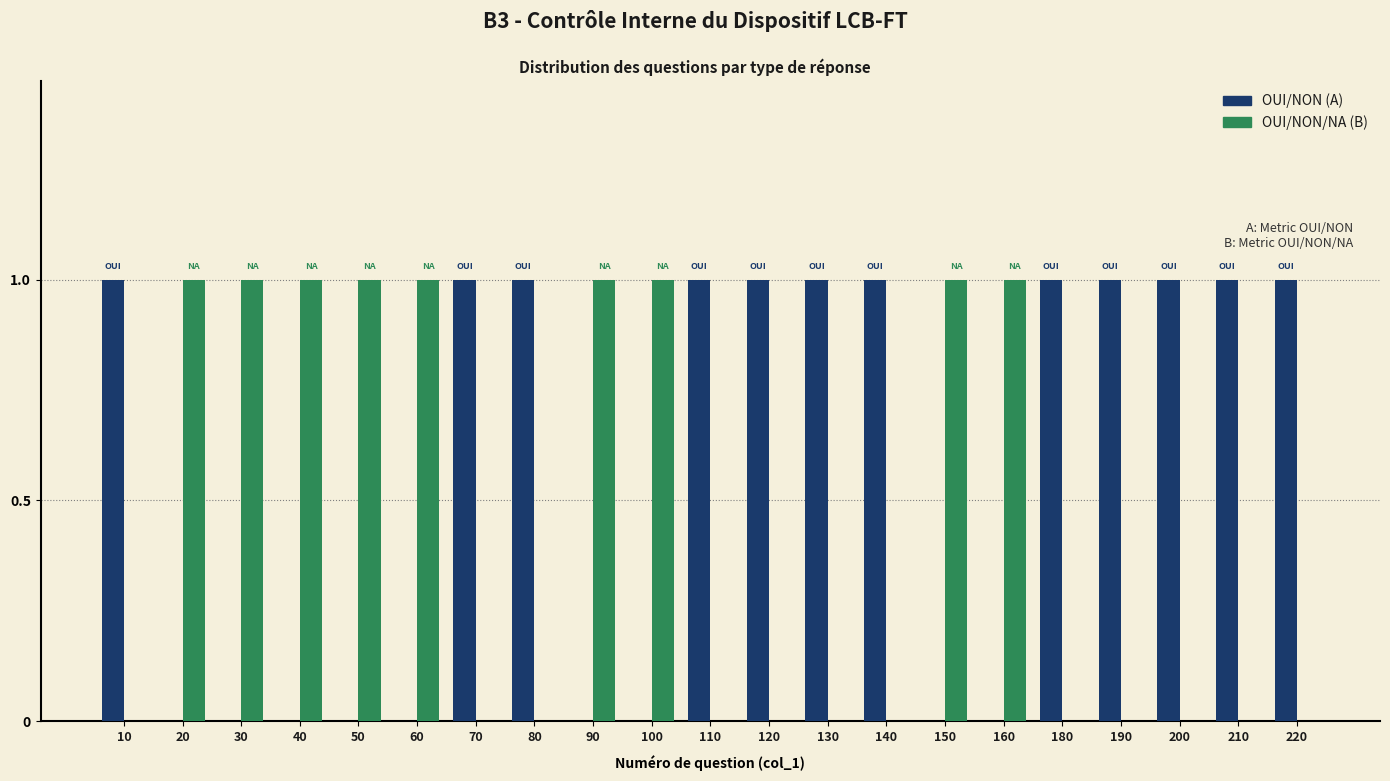

Reading left to right, extract all data points from this chart.

OUI/NON (A): 10=1	20=0	30=0	40=0	50=0	60=0	70=1	80=1	90=0	100=0	110=1	120=1	130=1	140=1	150=0	160=0	180=1	190=1	200=1	210=1	220=1
OUI/NON/NA (B): 10=0	20=1	30=1	40=1	50=1	60=1	70=0	80=0	90=1	100=1	110=0	120=0	130=0	140=0	150=1	160=1	180=0	190=0	200=0	210=0	220=0